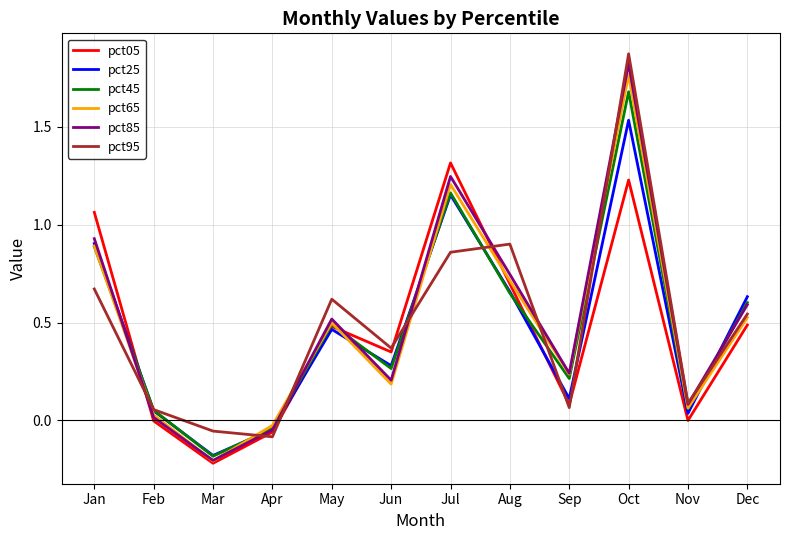

Which series has the largest total across all categories?

pct85